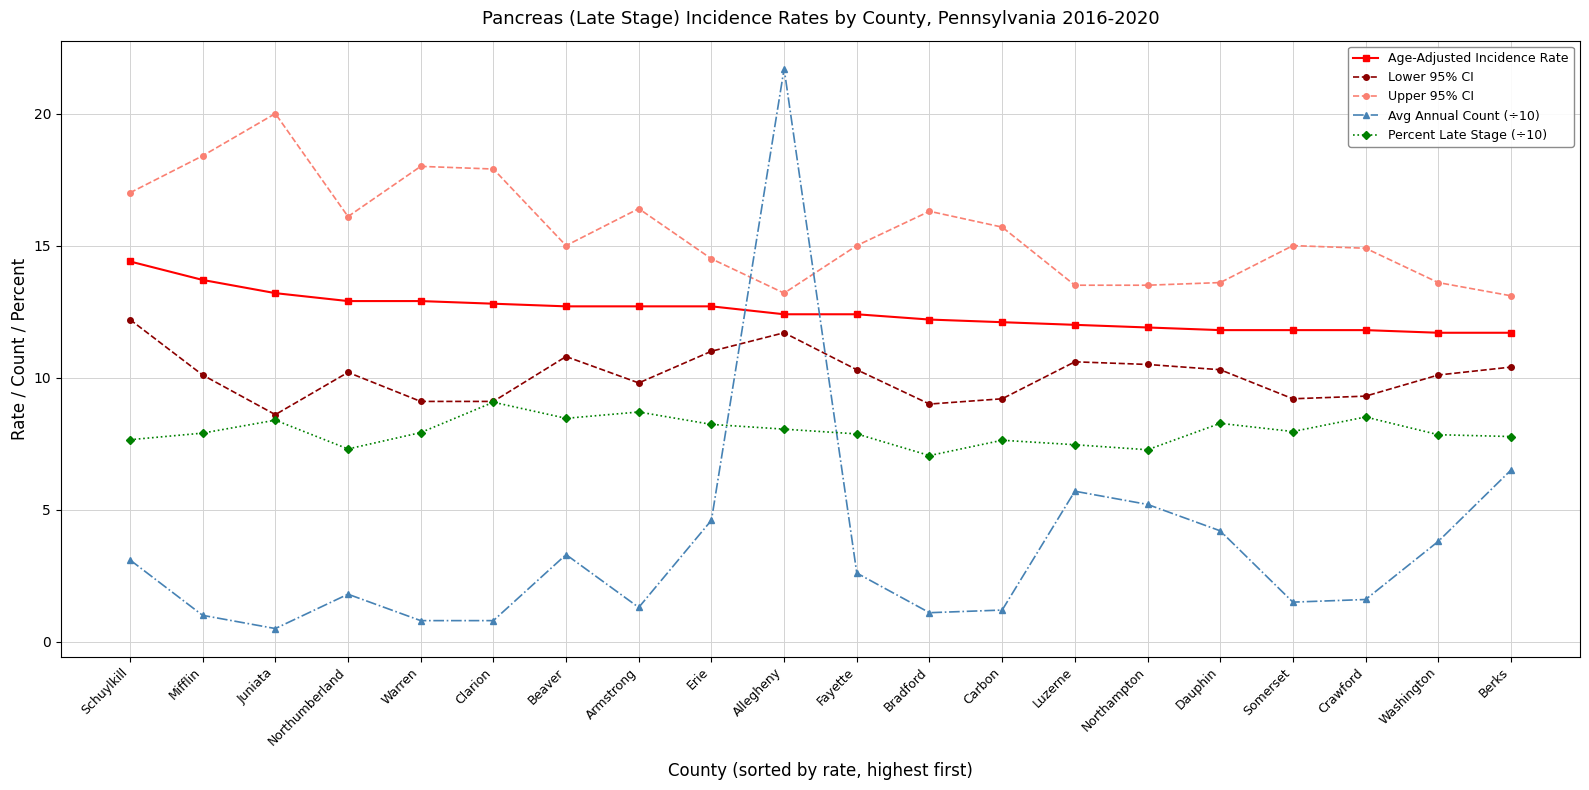

What is the difference between the maximum and minimum values in the Avg Annual Count (÷10) series?

21.2